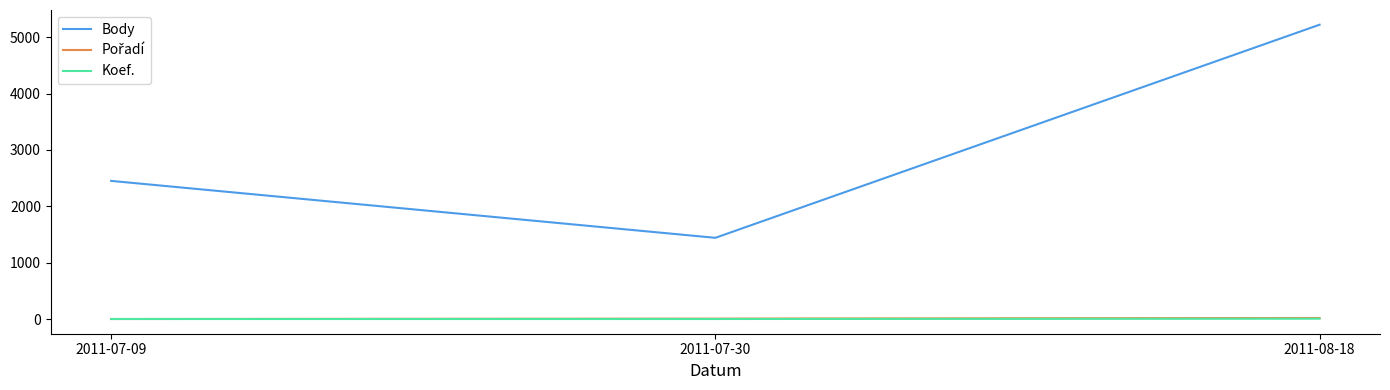

Where is Body nearest to the value 3331?

2011-07-09